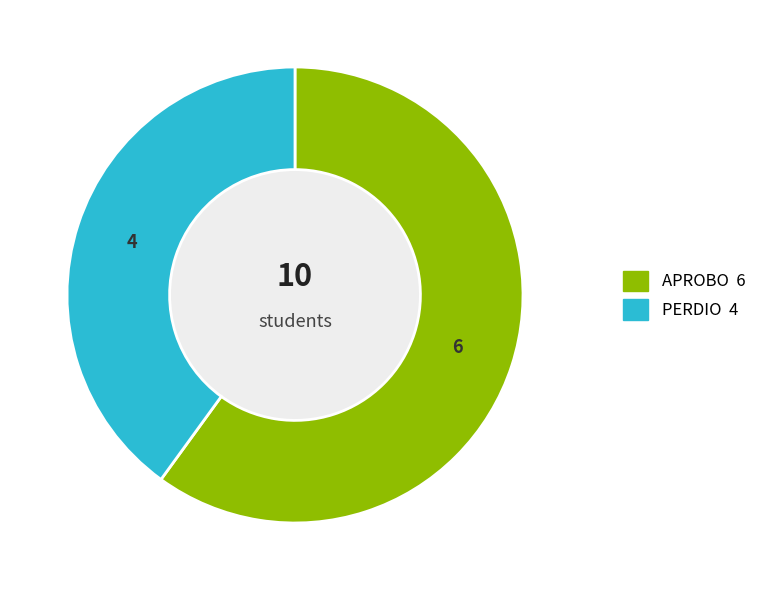

What is the largest slice in the pie chart?

APROBO